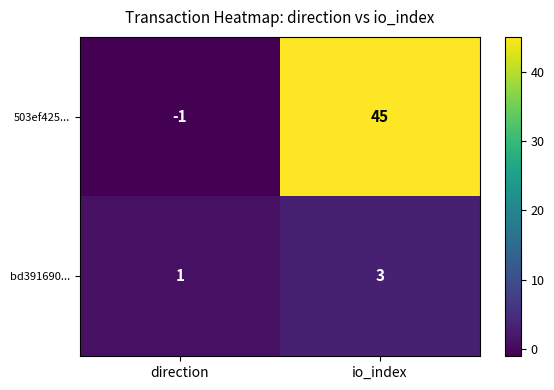

Reading left to right, transcribe all the data shown in this chart.

503ef425...: direction=-1	io_index=45
bd391690...: direction=1	io_index=3